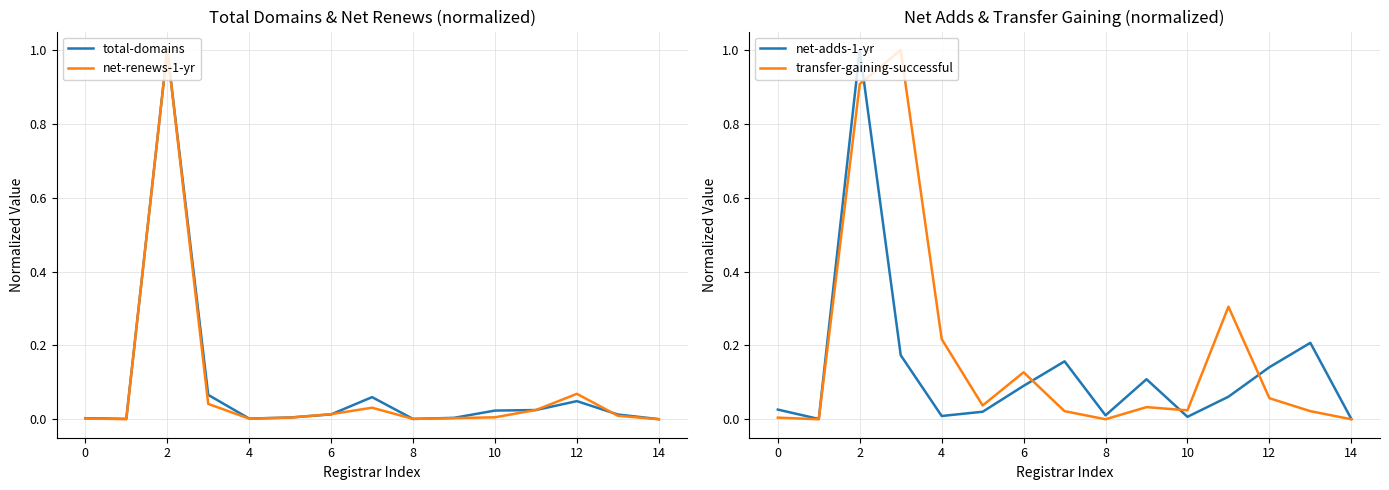

Reading right to left, list all the values displayed in this chart.

total-domains: 0.0	0.0	0.0	0.0	0.0	0.0	0.0	0.1	0.0	0.0	0.0	0.1	1.0	0.0	0.0
net-renews-1-yr: 0.0	0.0	0.1	0.0	0.0	0.0	0.0	0.0	0.0	0.0	0.0	0.0	1.0	0.0	0.0
net-adds-1-yr: 0.0	0.2	0.1	0.1	0.0	0.1	0.0	0.2	0.1	0.0	0.0	0.2	1.0	0.0	0.0
transfer-gaining-successful: 0.0	0.0	0.1	0.3	0.0	0.0	0.0	0.0	0.1	0.0	0.2	1.0	0.9	0.0	0.0